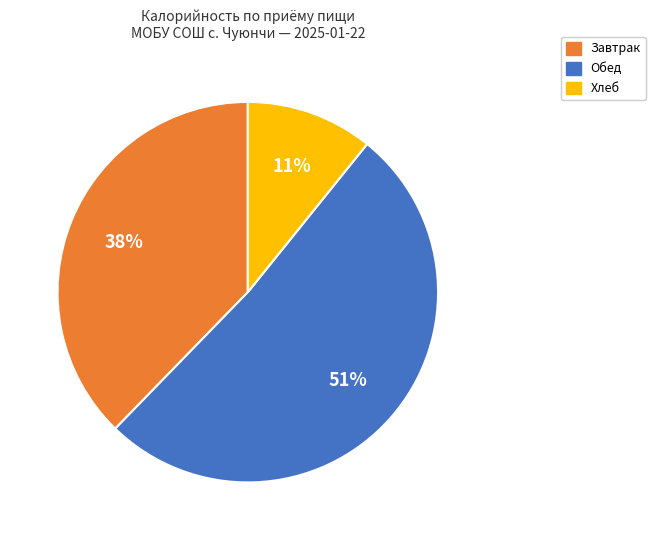

Is there a majority slice in this chart?

Yes